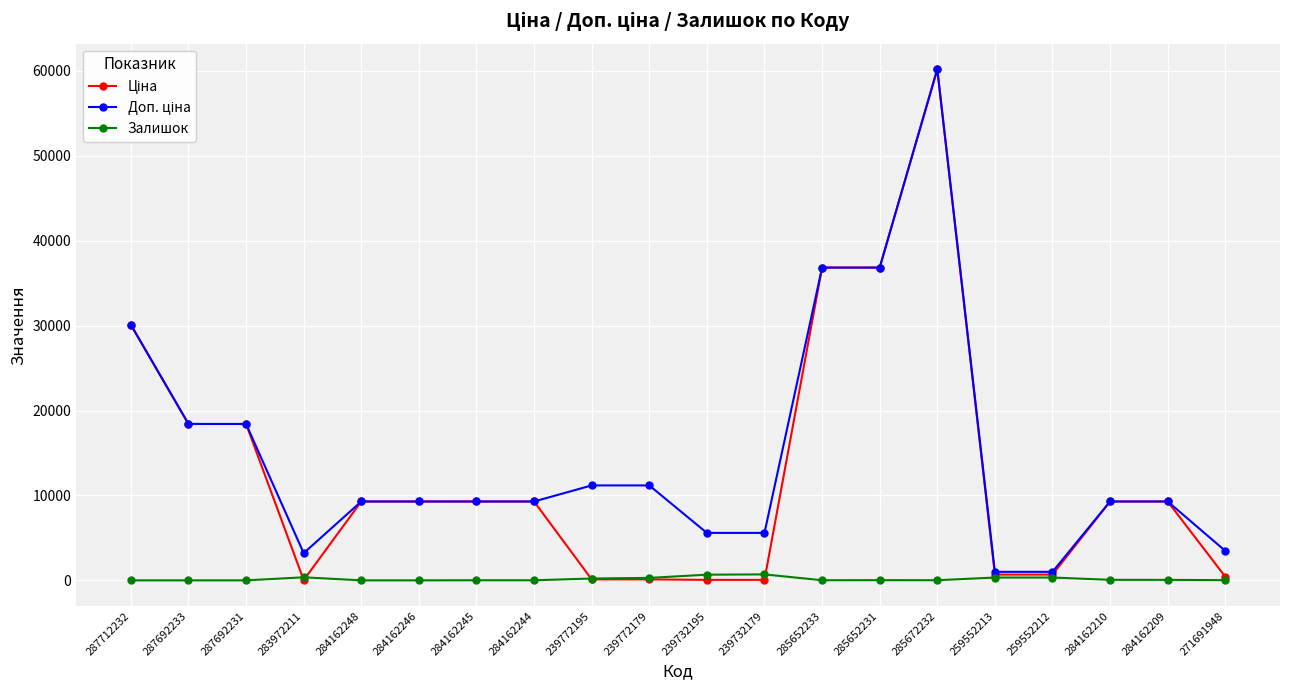

Is it true that Залишок equals 0.0 at 287712232?

True